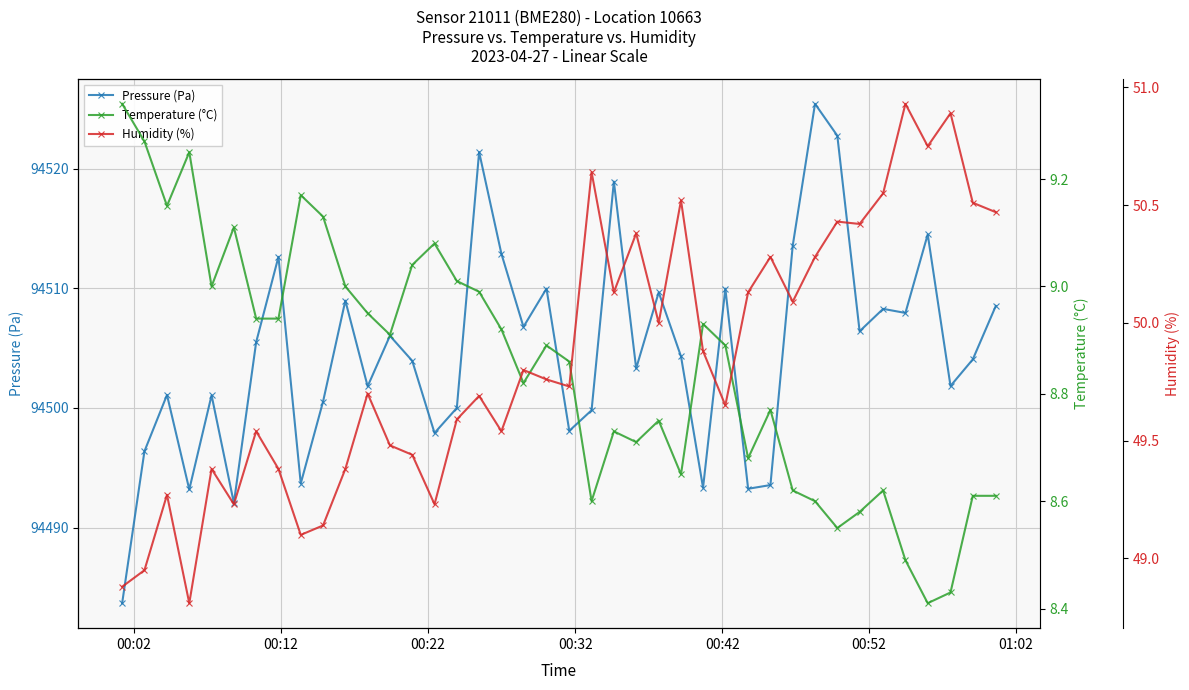

Which series has the largest total across all categories?

Pressure (Pa)